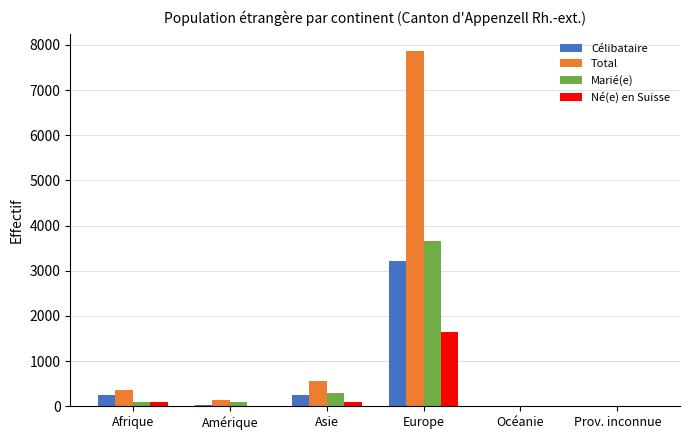

True or false: Célibataire has a value of 249 at Asie.

True